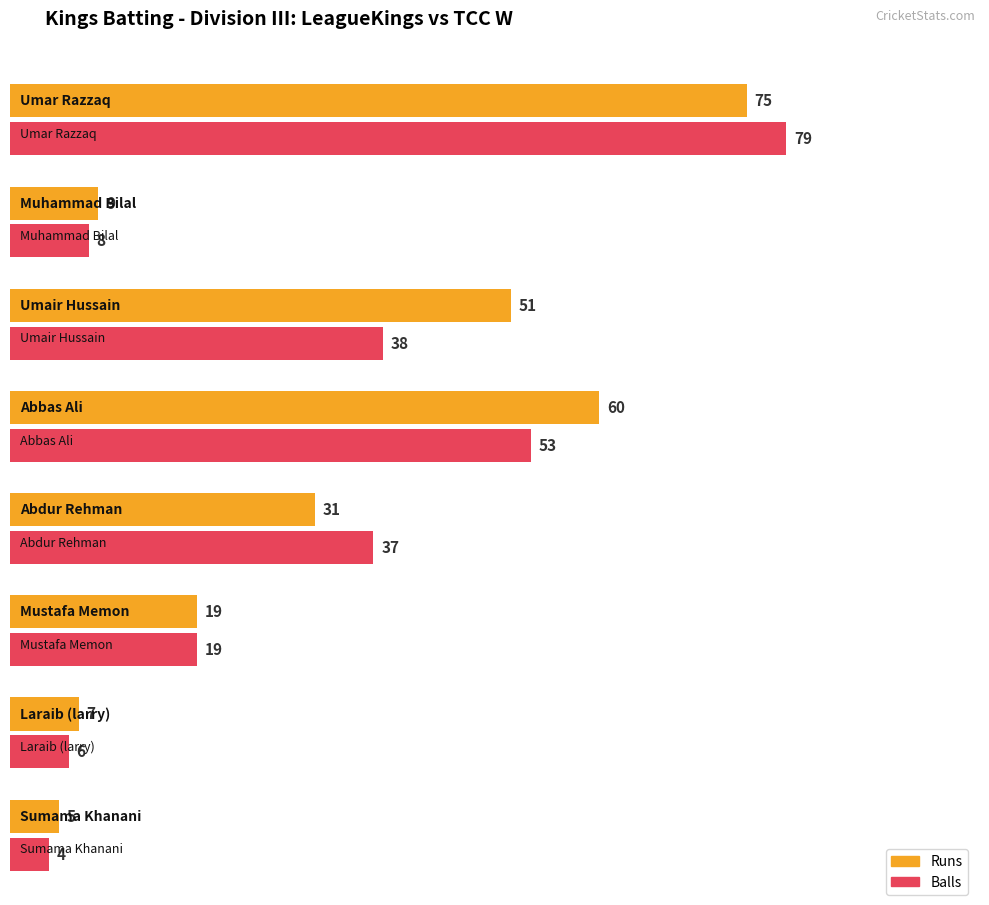

Rank the series by their maximum value, from lowest to highest.

Runs, Balls